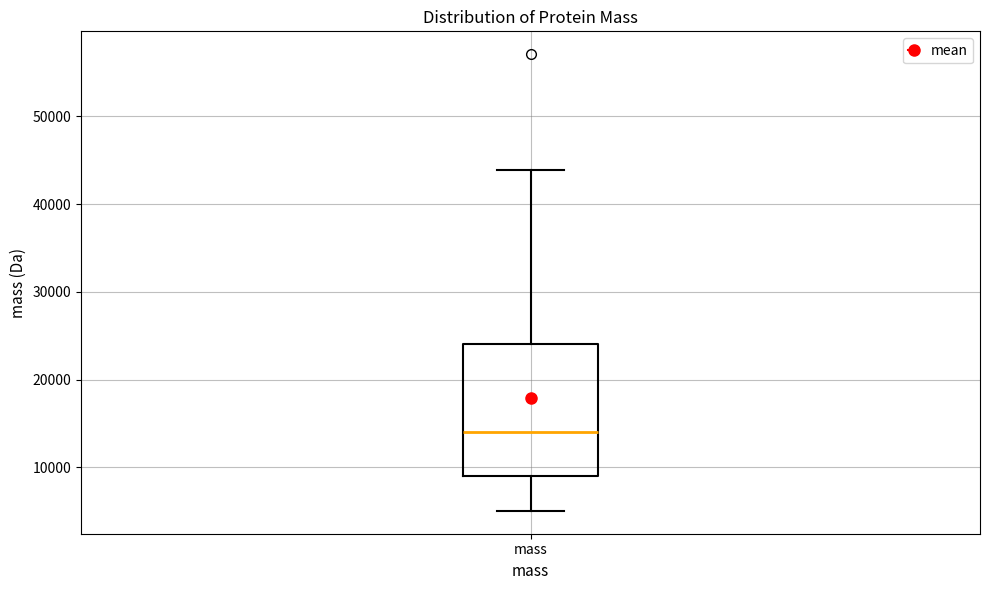

Where is the lower edge of the box for mass on the y-axis? The values are not printed on the chart, so give them approximately, as read against the axis.

9000